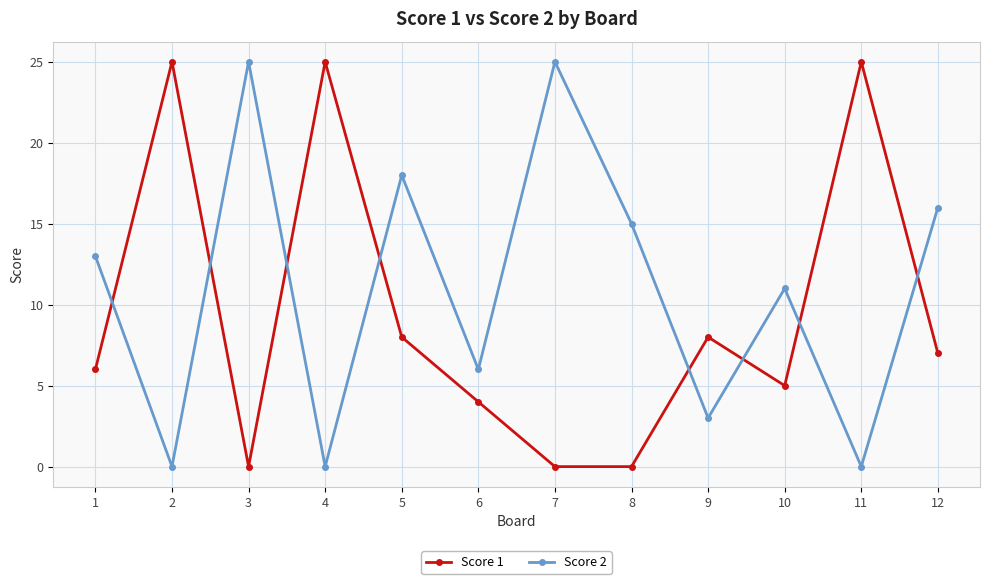

What is the total value across all series at 2?

25